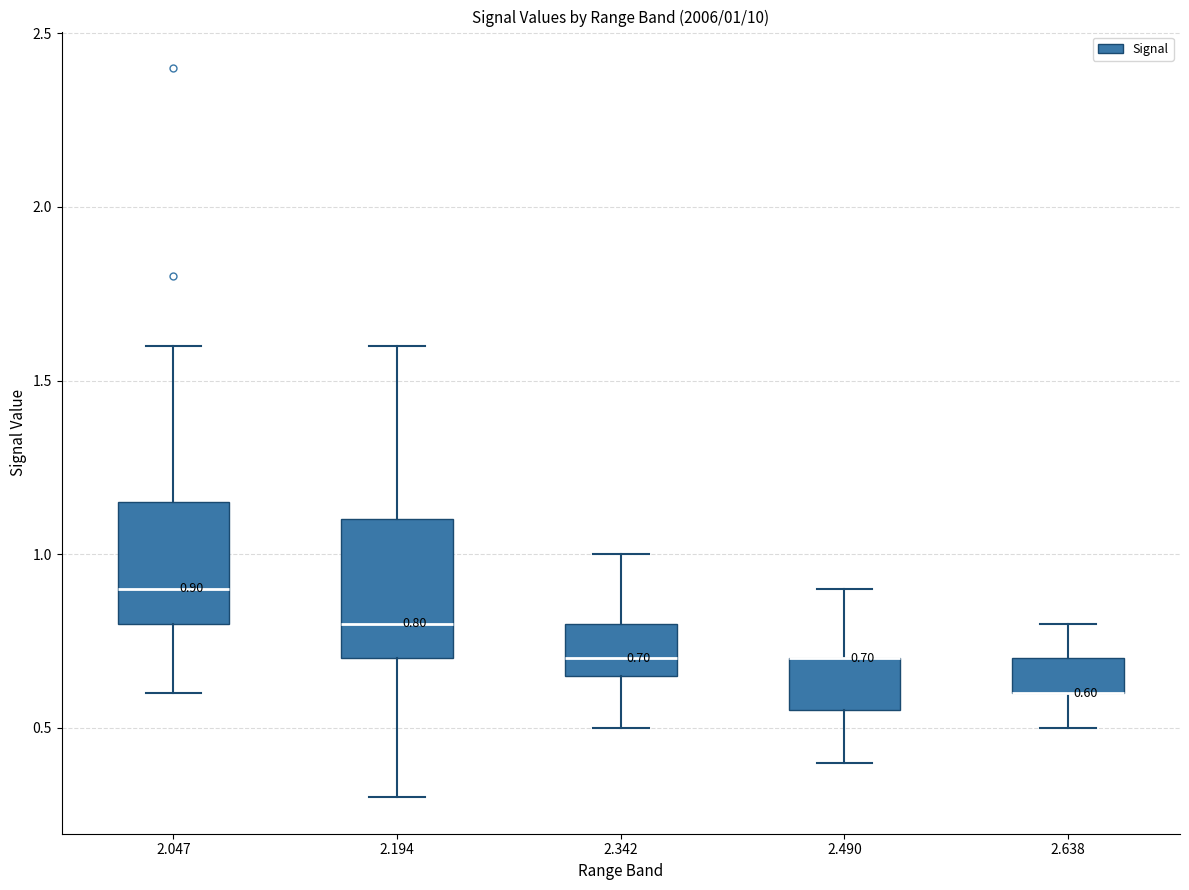

Which box is the tallest, from its lower edge to its upper edge?

2.194